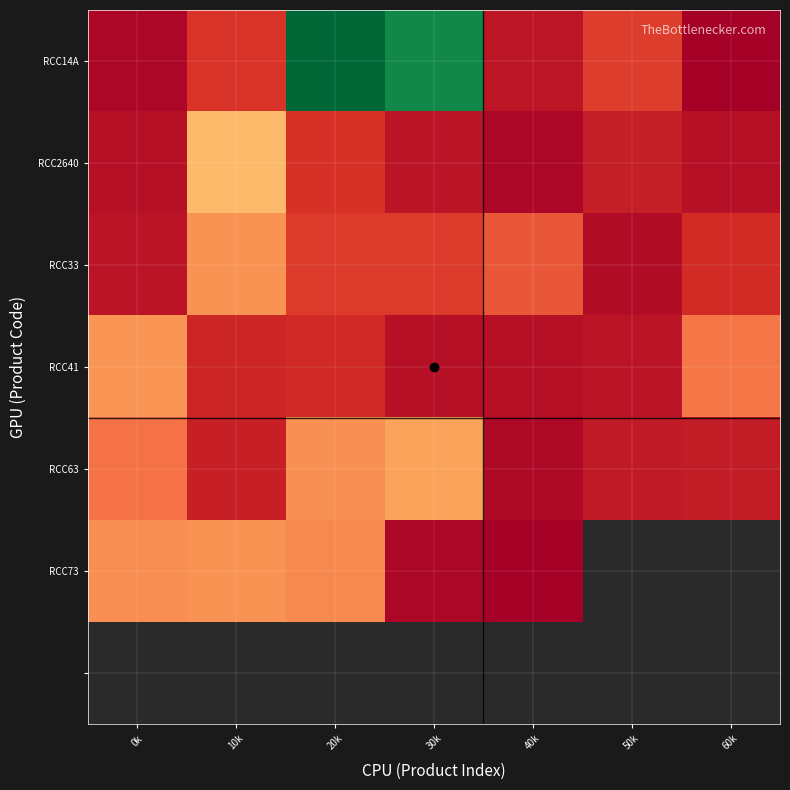

Is it true that RCC41 equals 23888.0 at 60k?

True